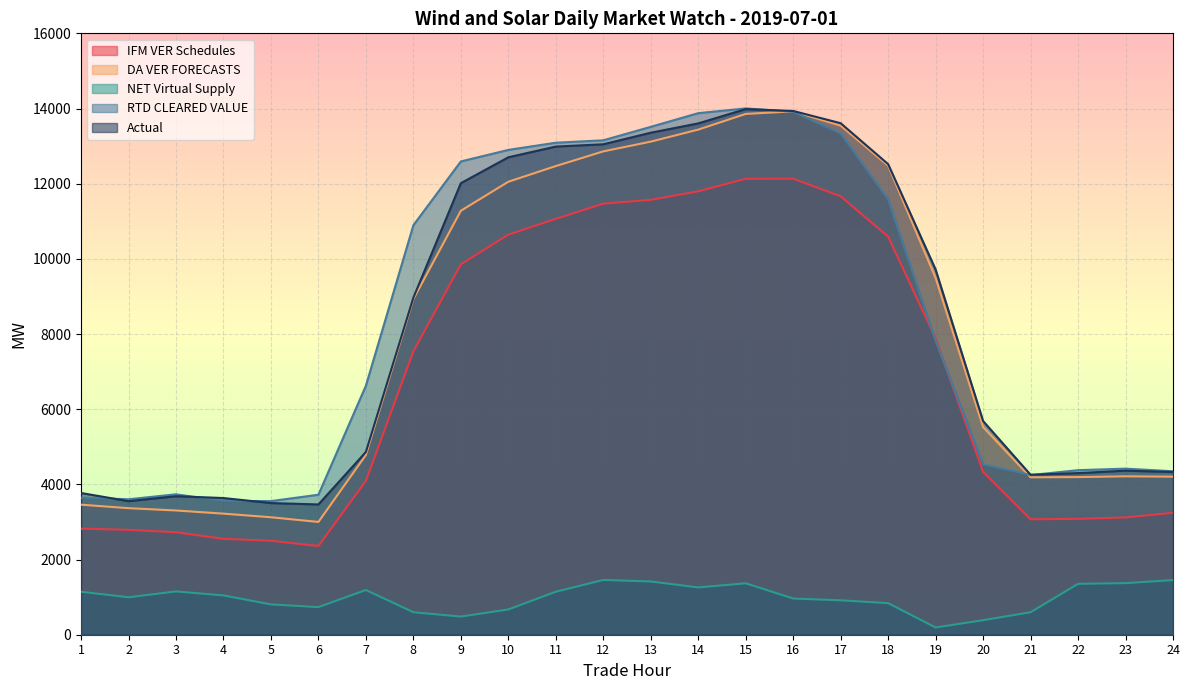

At which label is NET Virtual Supply closest to 824?

18